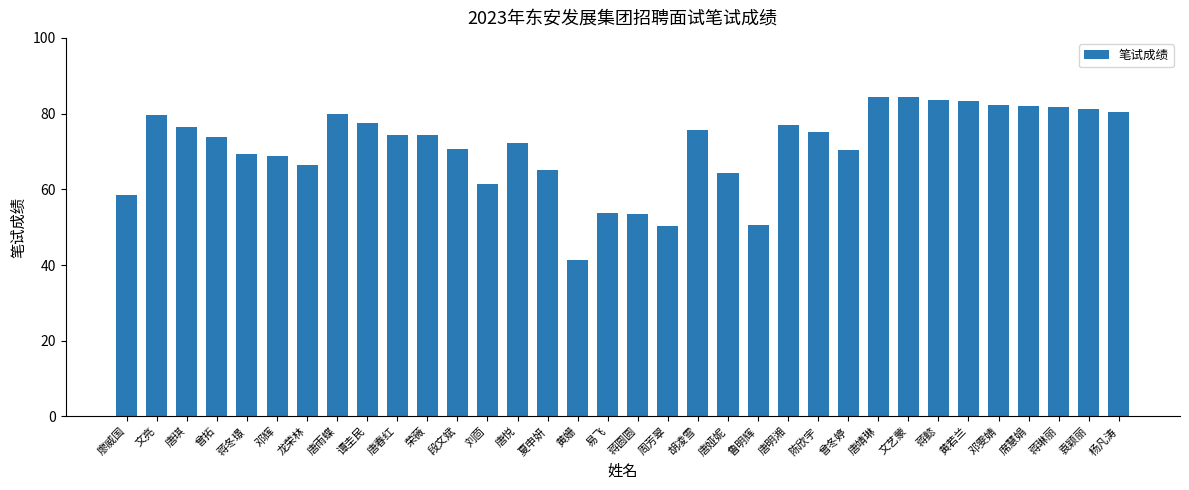

True or false: the data shows 82.0 at 席慧娟.

True